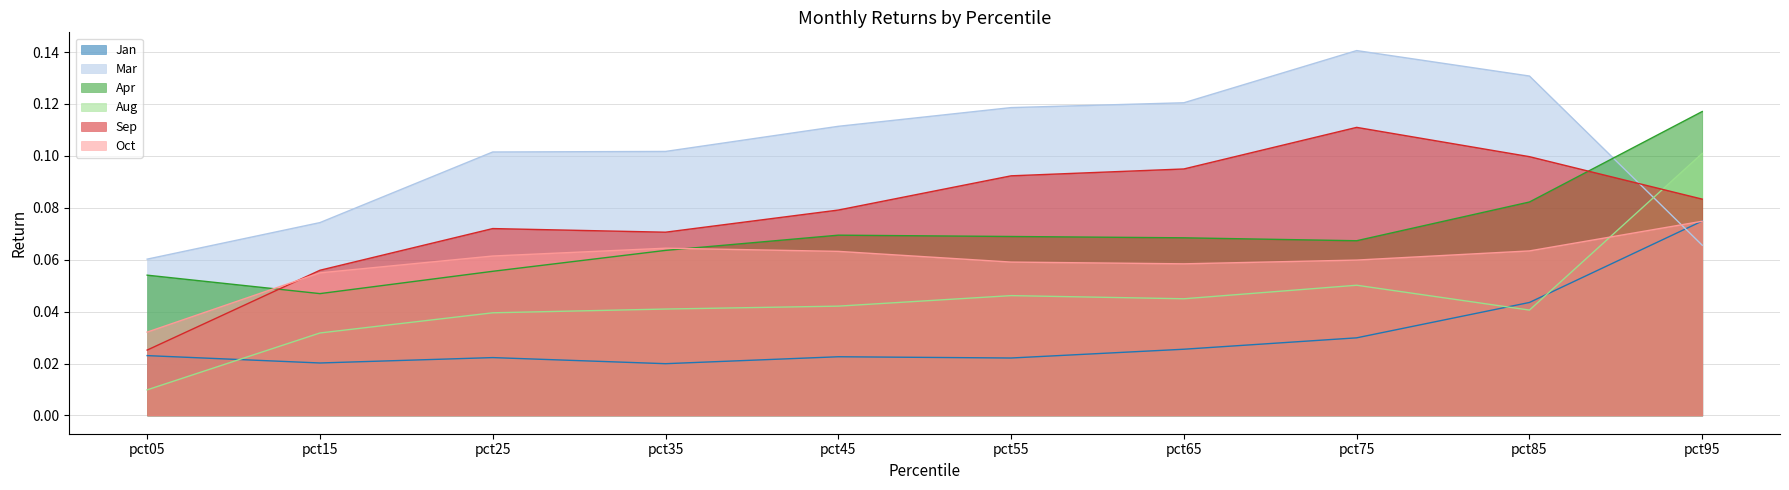

How many distinct data groups are displayed?

6